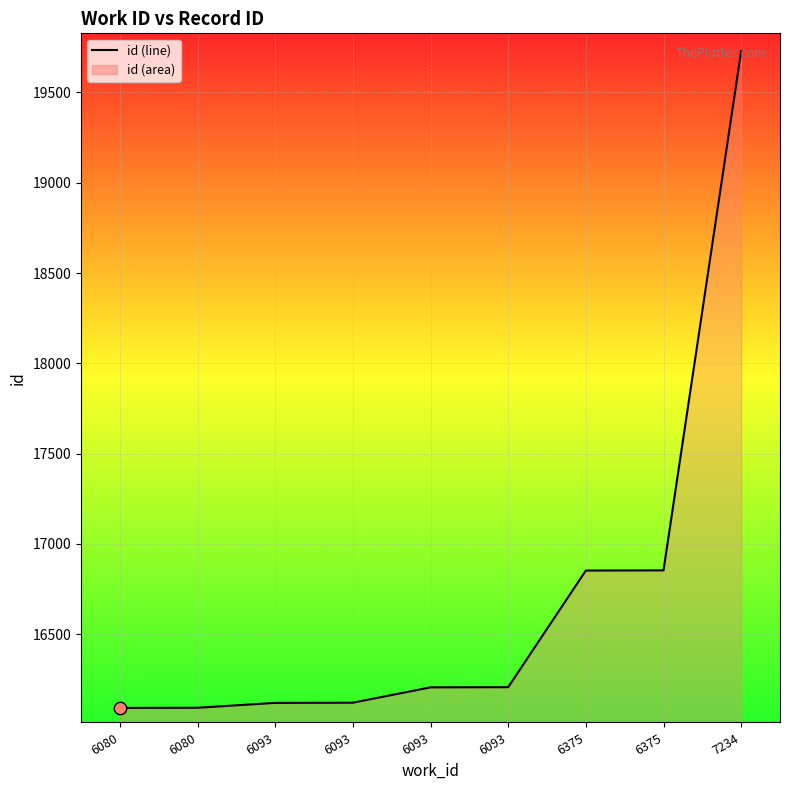

What is the ratio of the value at 6080 to the value at 6093?

1.0